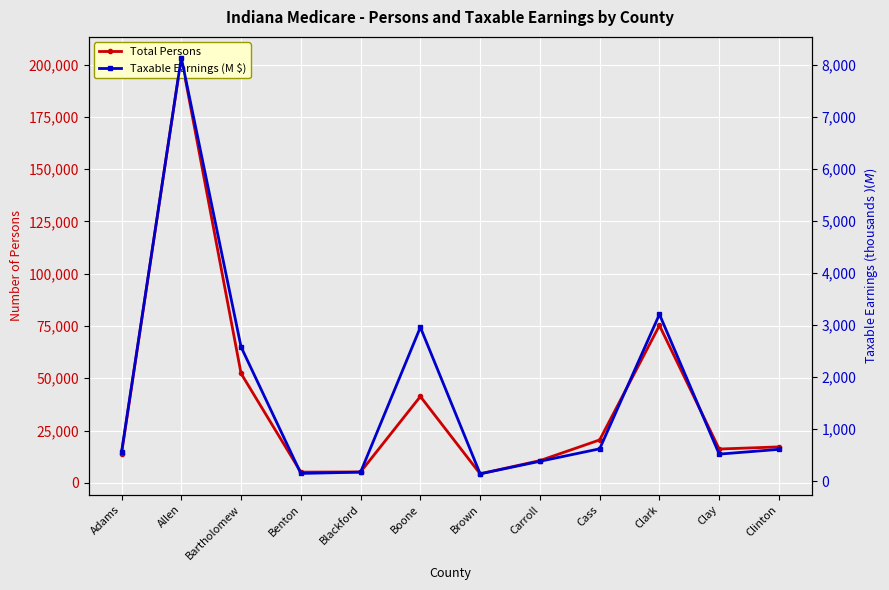

At which category is the sum across all series the highest?

Allen